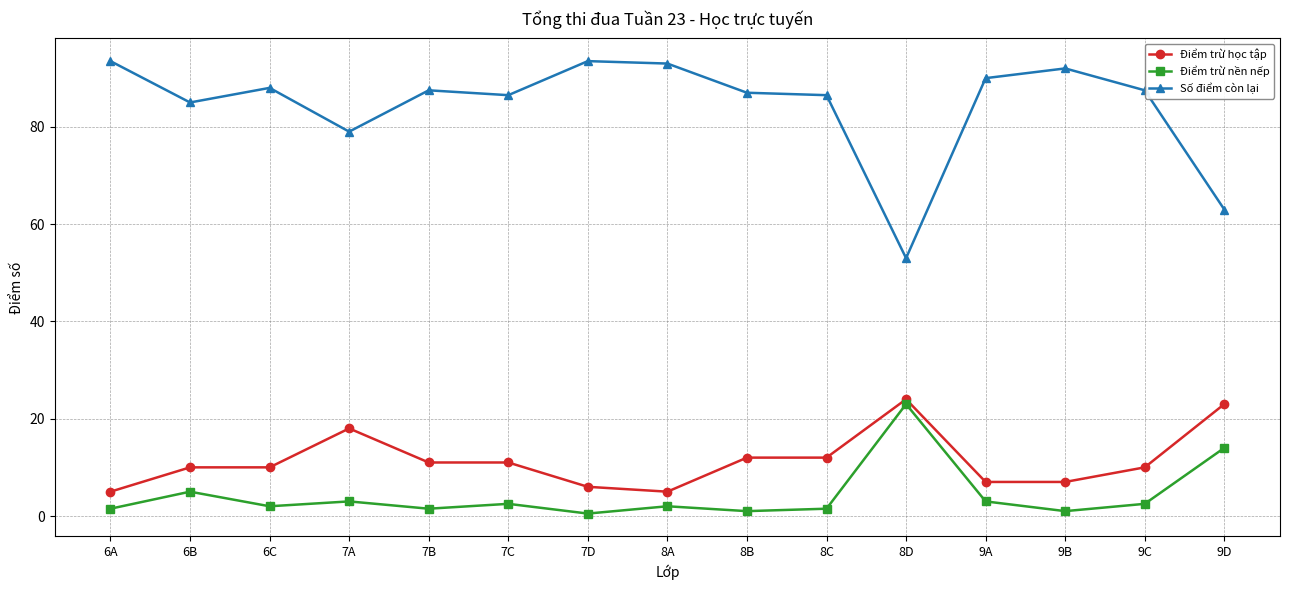

What is the difference between the highest and lowest values at 9A?

87.0